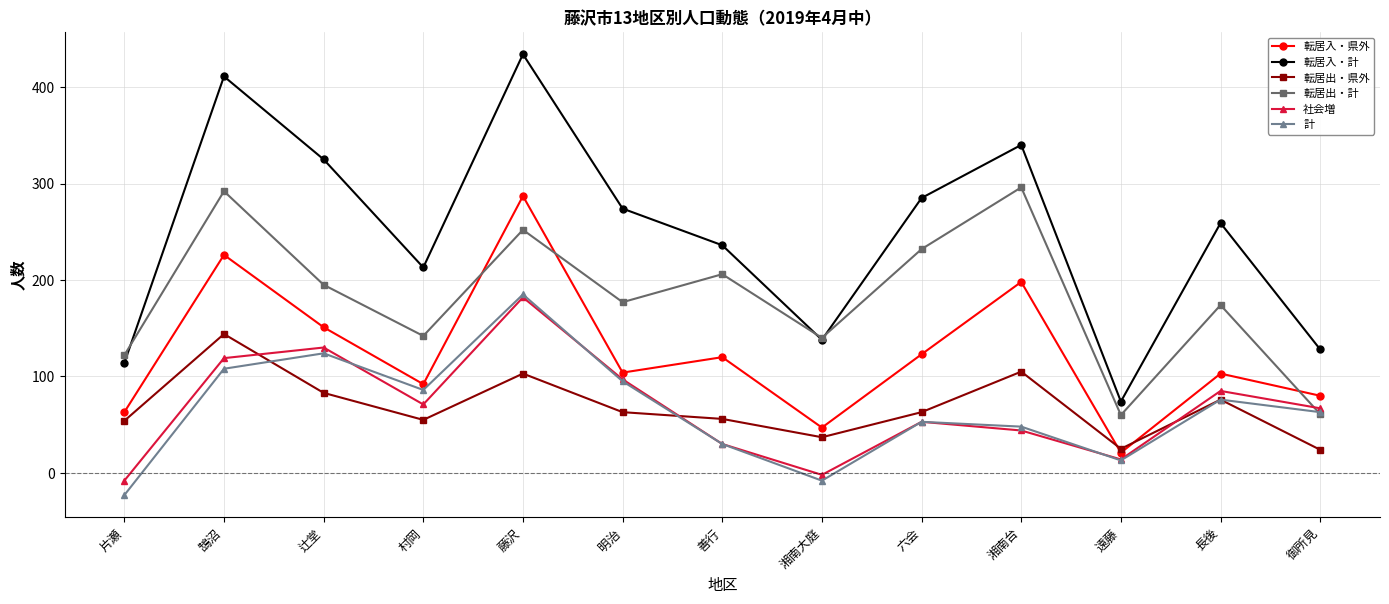

Does the chart have visible grid lines?

Yes